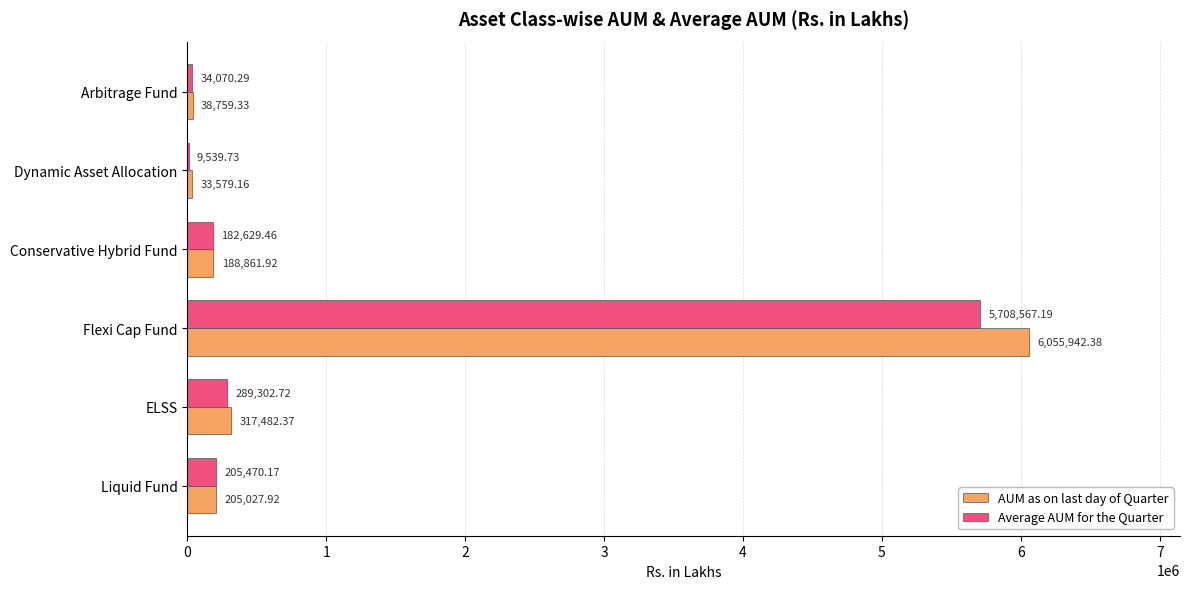

Which series has the widest spread of values?

AUM as on last day of Quarter